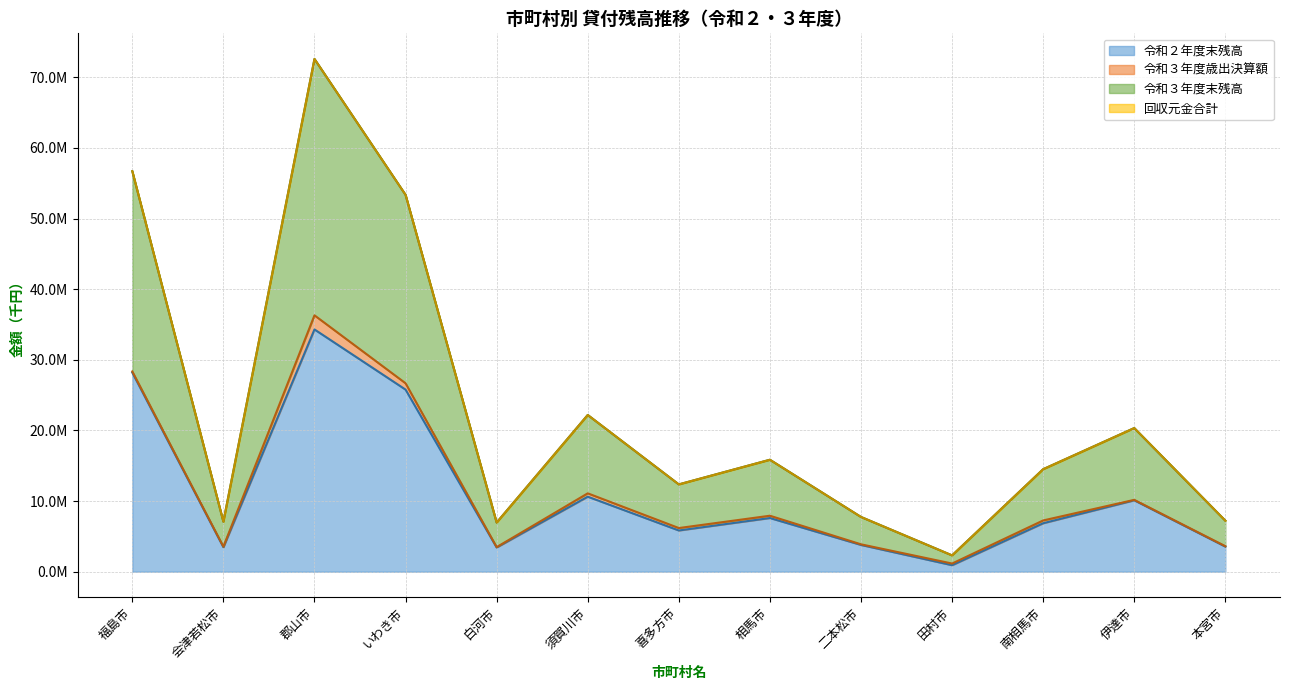

Does the chart display data point markers on the line(s)?

No